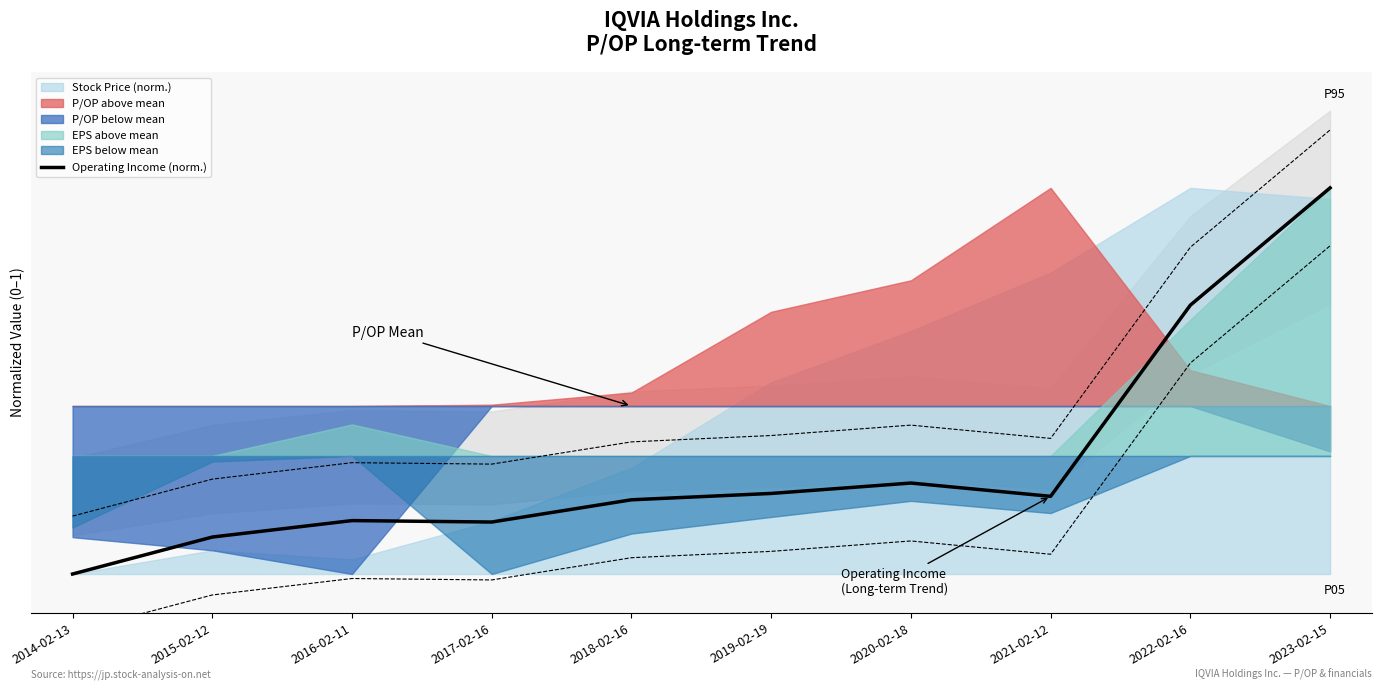

How many positive values are there?

9